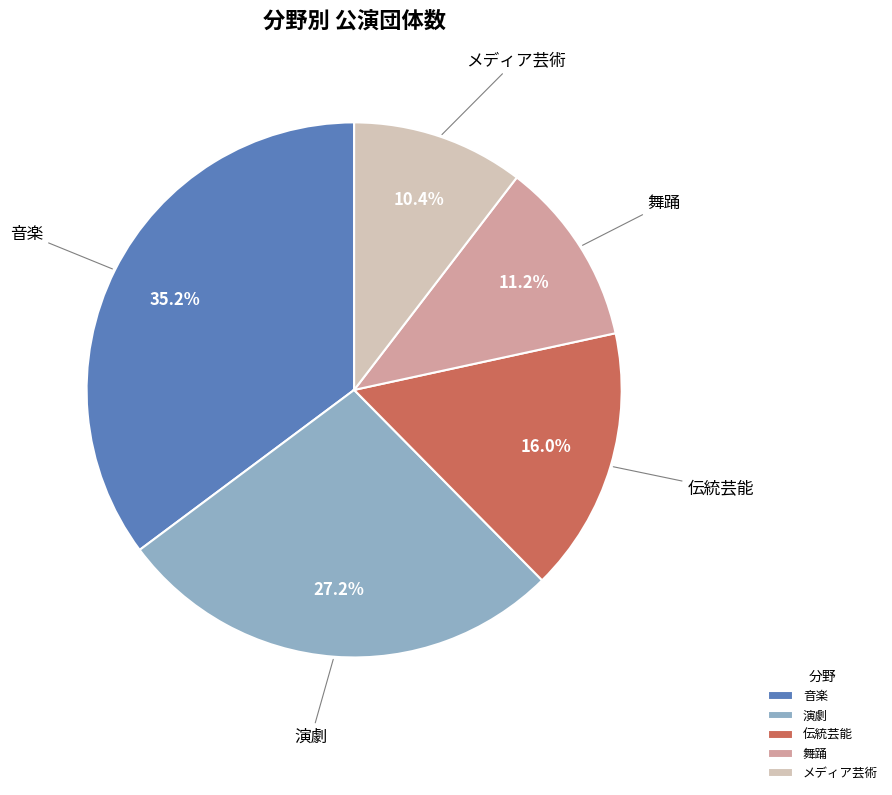

Approximately how many times larger is the value at 伝統芸能 compared to 舞踊?

1.4